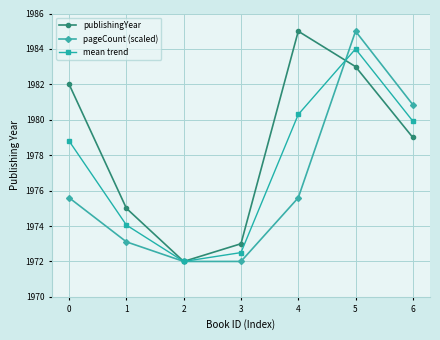

Which category has the highest value in the mean trend series?

5